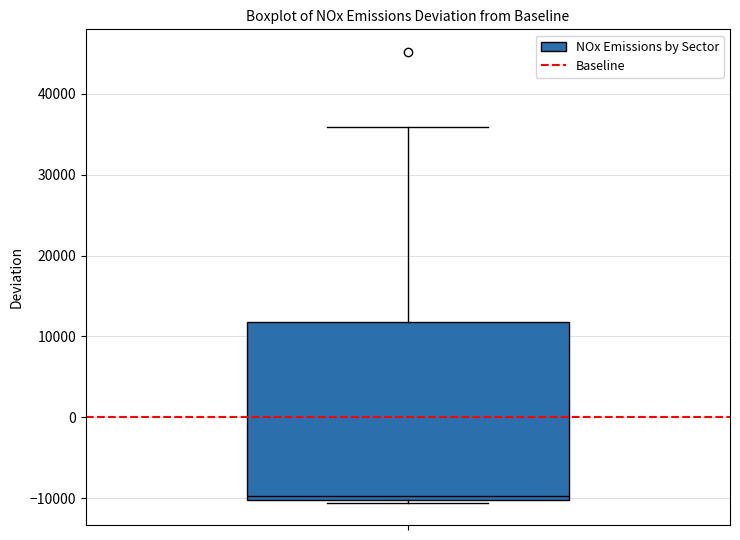

Where is the upper edge of the box on the y-axis? The values are not printed on the chart, so give them approximately, as read against the axis.

12000